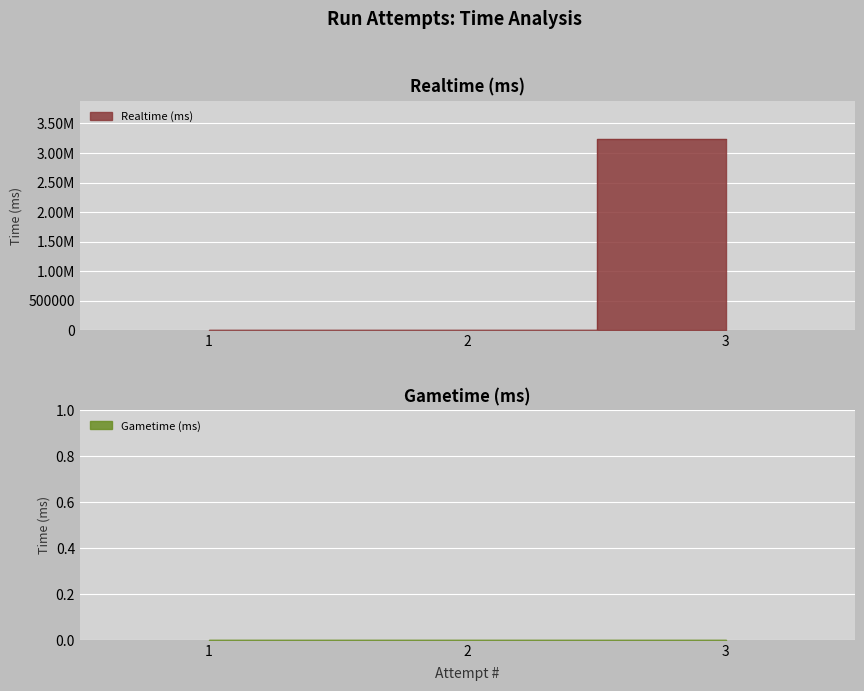

Count the values in the range 0 to 3236531.

3